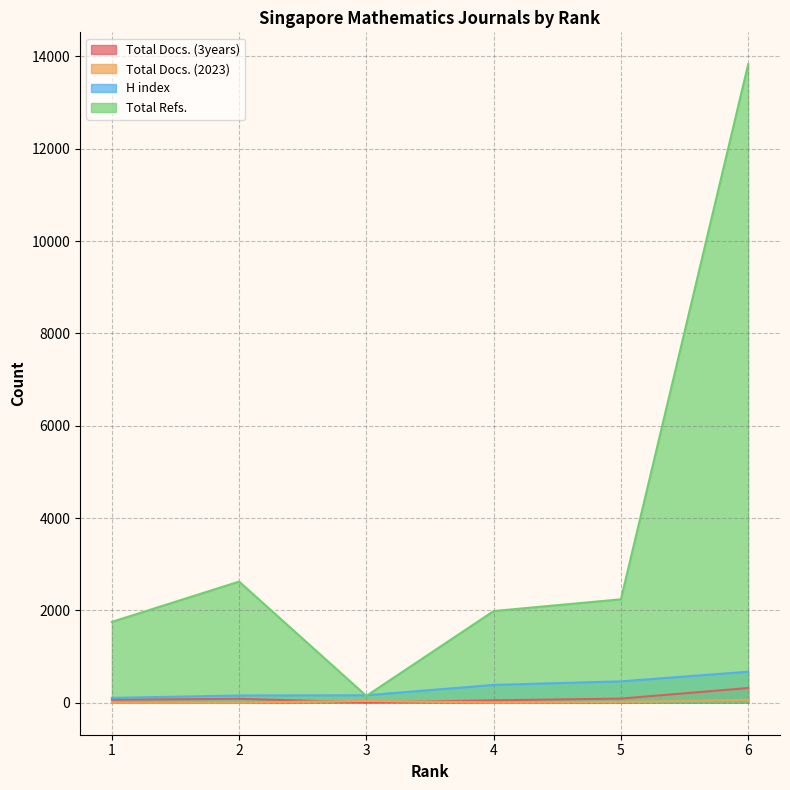

What is the spread (max minus min) of values at 3?

153